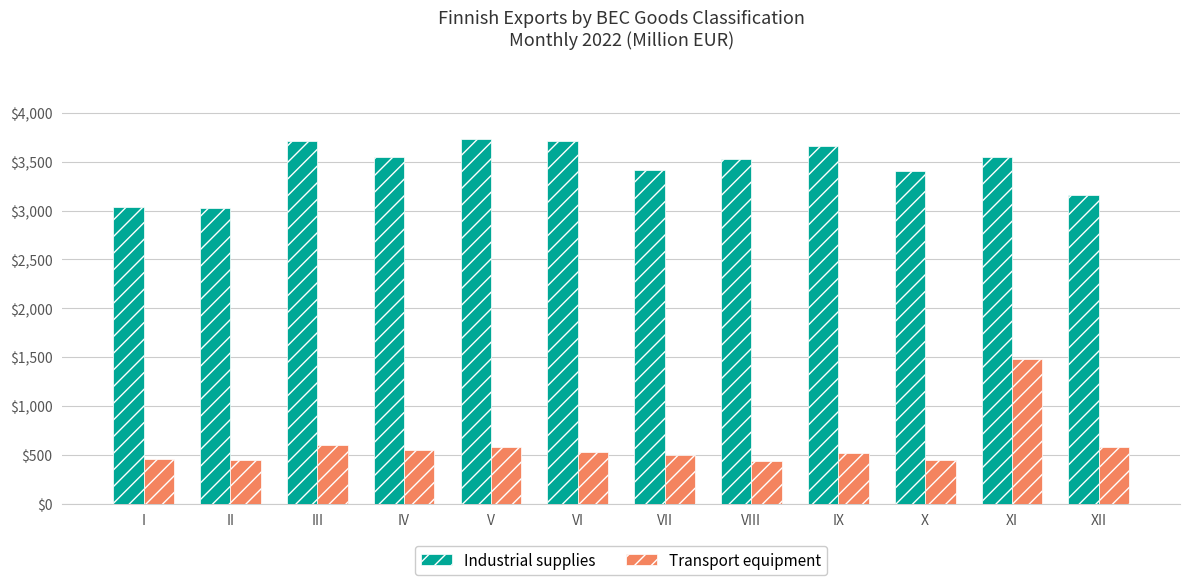

List the series in order of their peak value, highest first.

Industrial supplies, Transport equipment